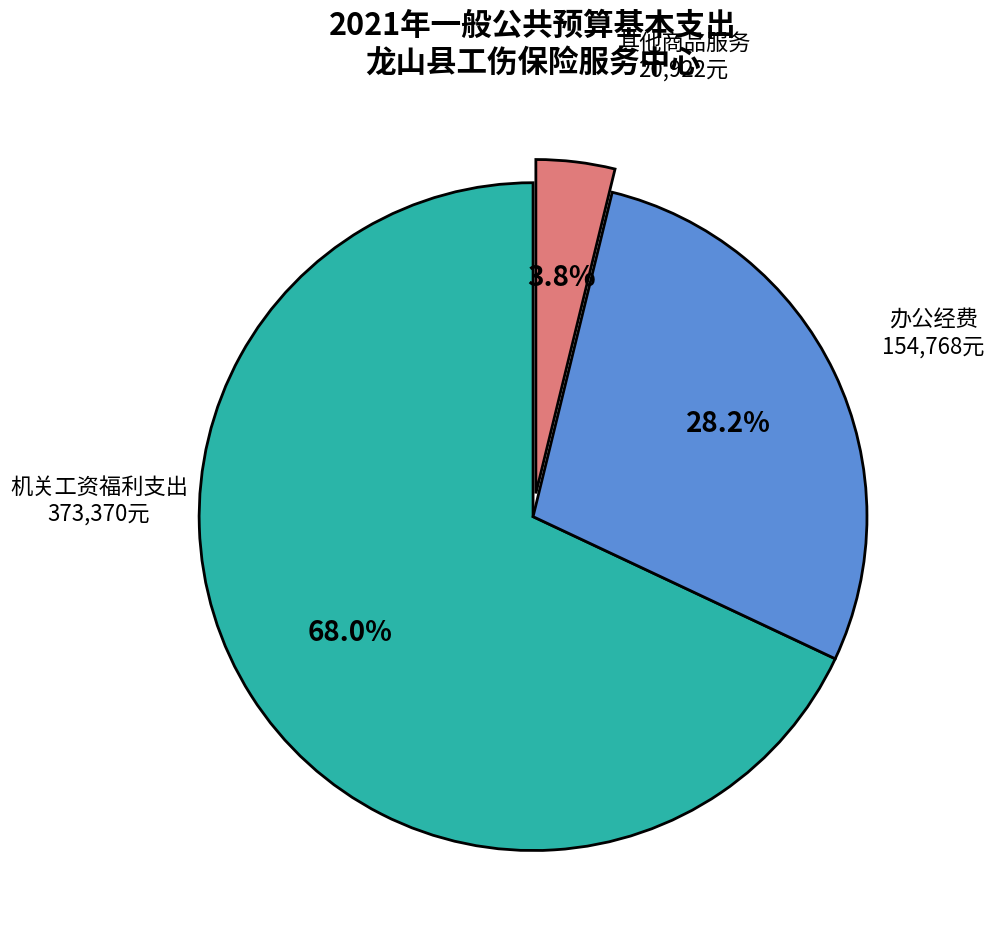

Does any single category account for the majority?

Yes